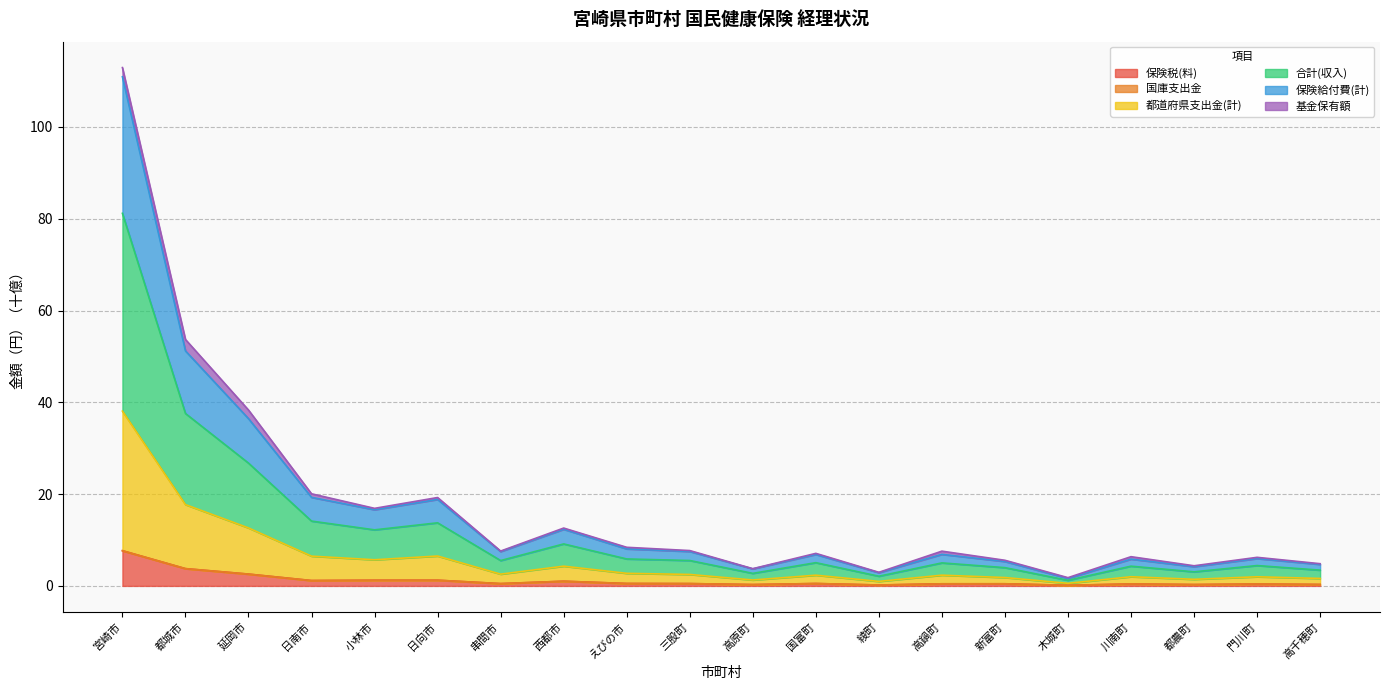

At which label does 保険税(料) reach its peak?

宮崎市